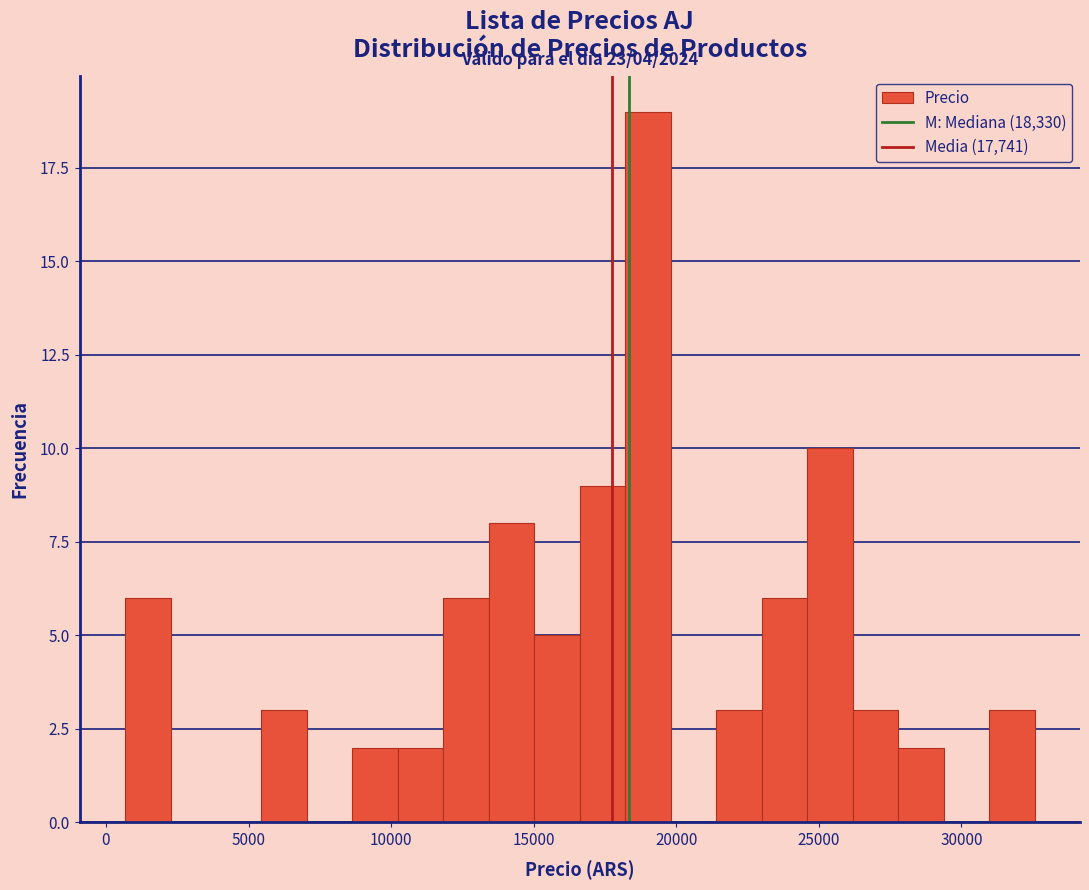

Read against the x-axis, roughly where is the centre of the tallest bar?

19000